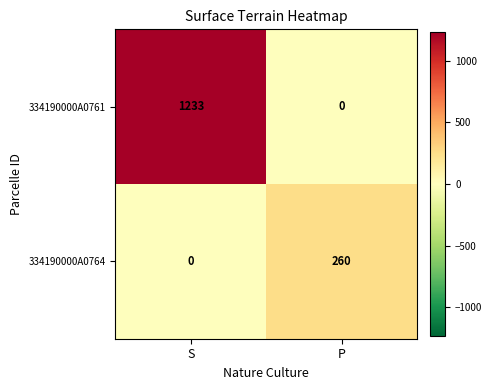

Between S and P, which series saw the biggest shift?

334190000A0761